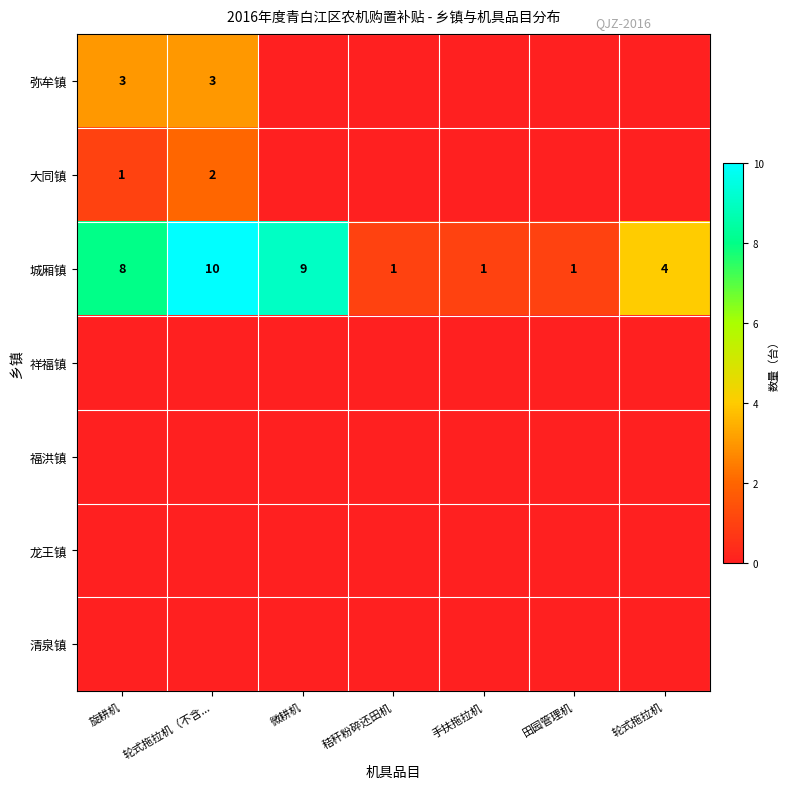

Where does the 城厢镇 series first go above 4?

旋耕机